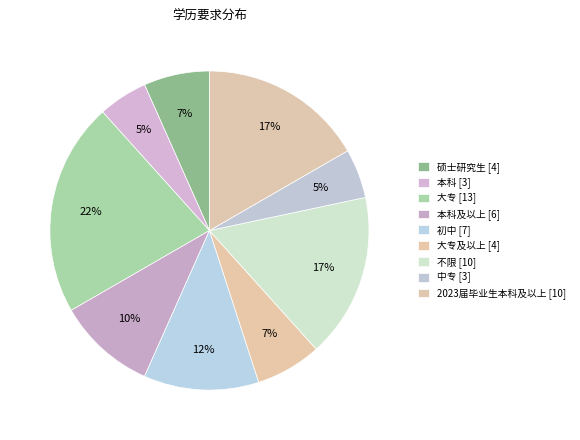

Rank the categories by value from lowest to highest.

本科, 中专, 硕士研究生, 大专及以上, 本科及以上, 初中, 不限, 2023届毕业生本科及以上, 大专